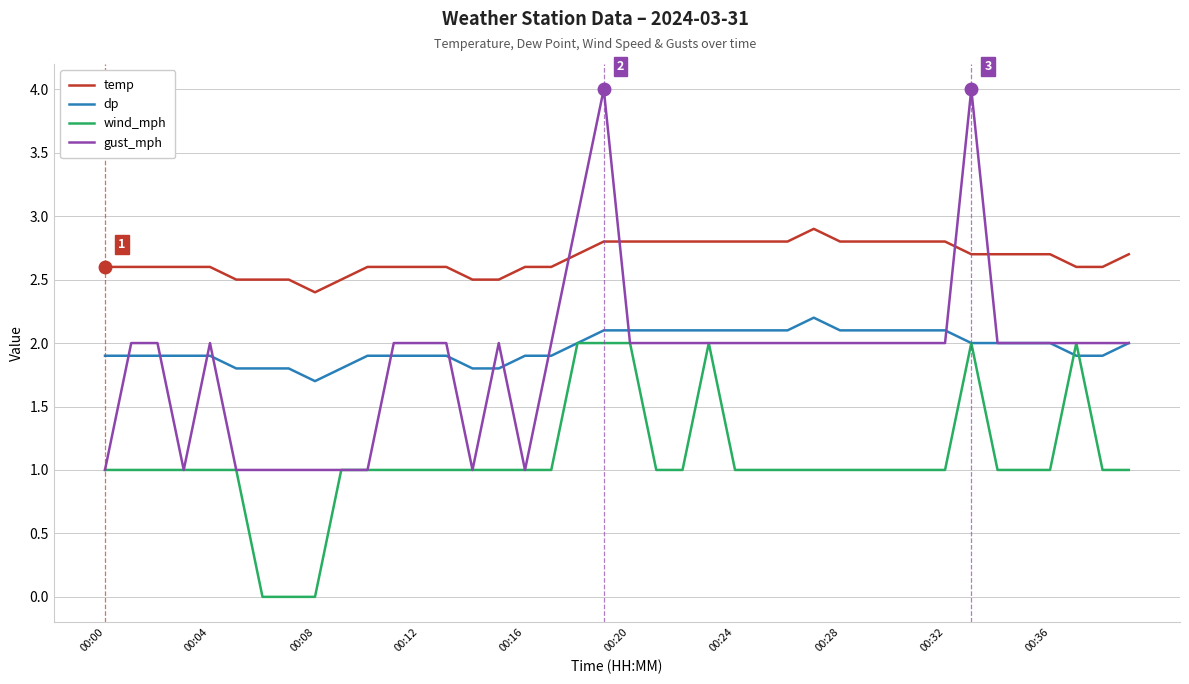

Which series has the largest total across all categories?

temp